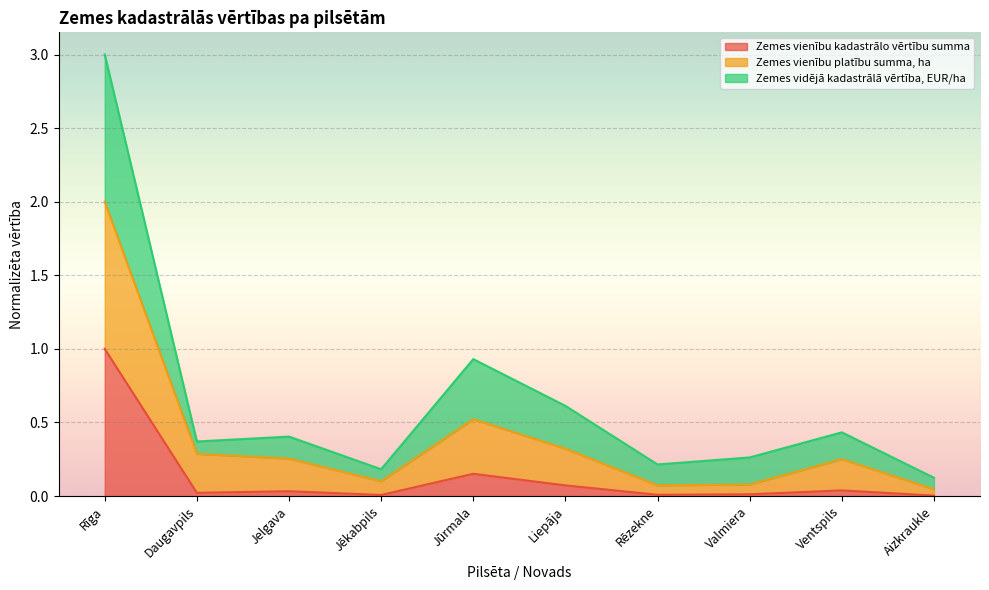

What is the label of the 5th point from the left?

Jūrmala